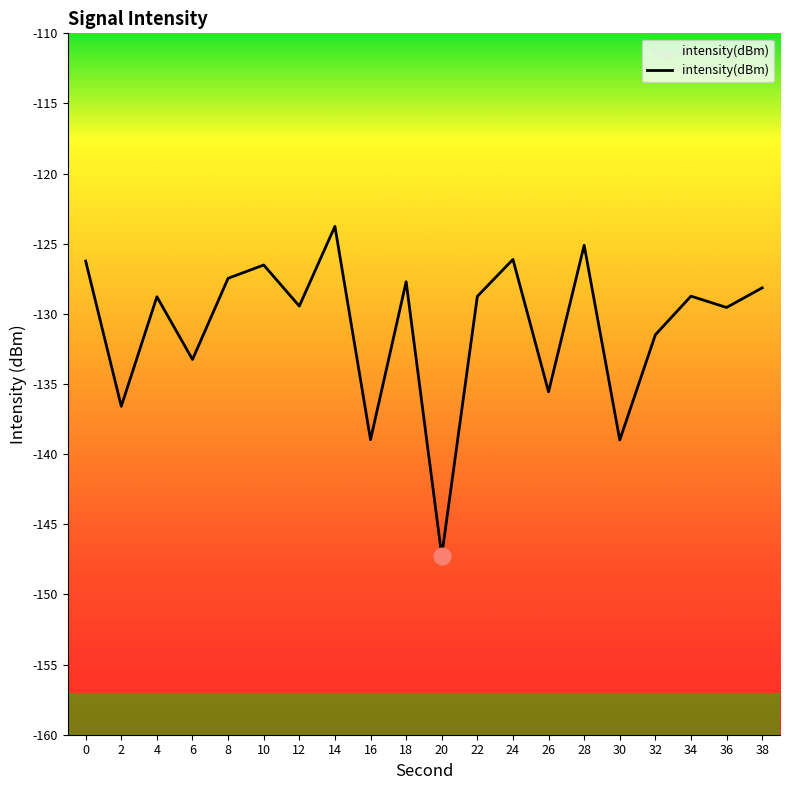

How many data points are less than -128?

13